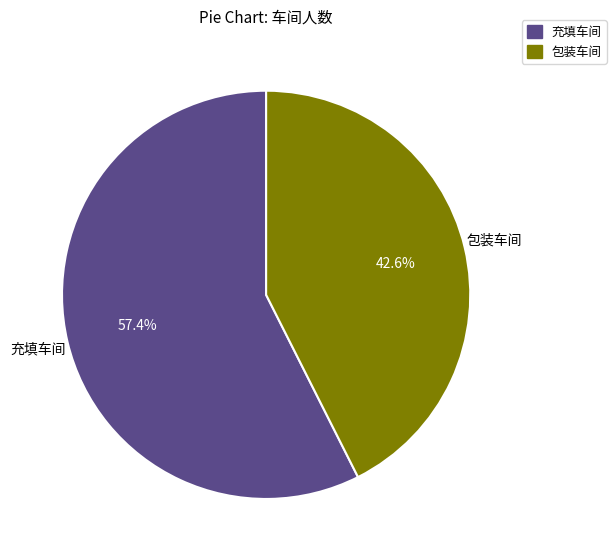

True or false: 充填车间 accounts for 57% of the total.

True